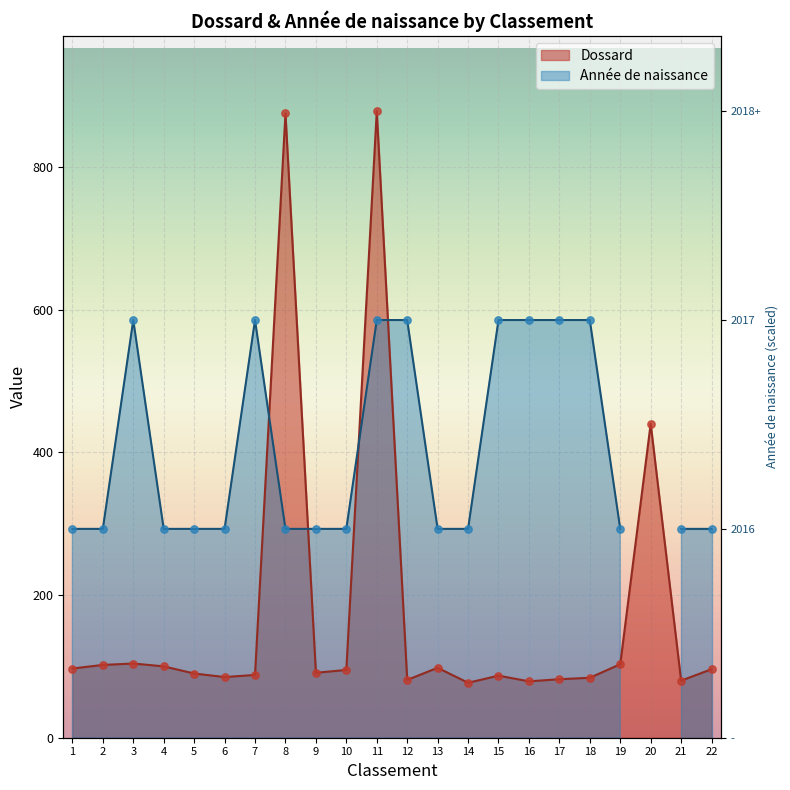

Which has a higher value, 16 or 17?

17